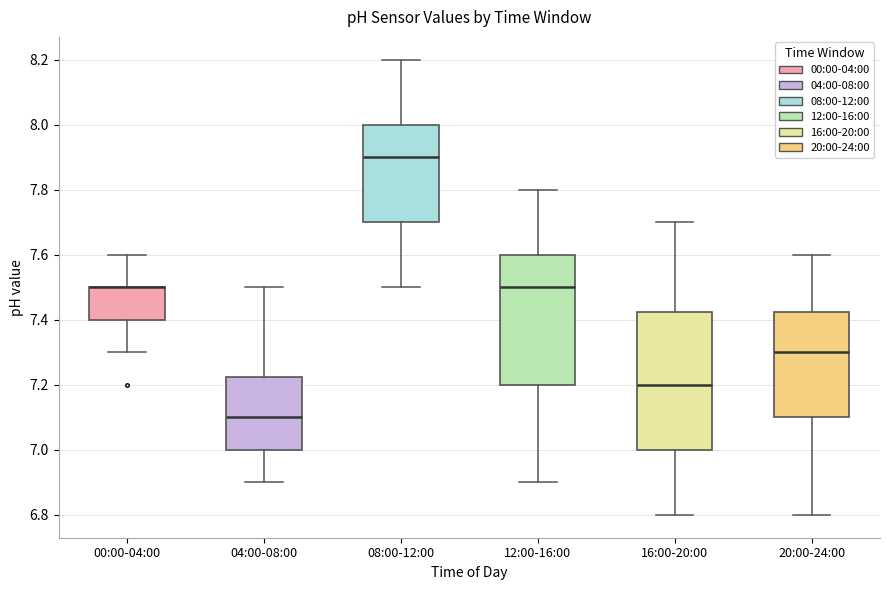

Which box is the tallest, from its lower edge to its upper edge?

16:00-20:00